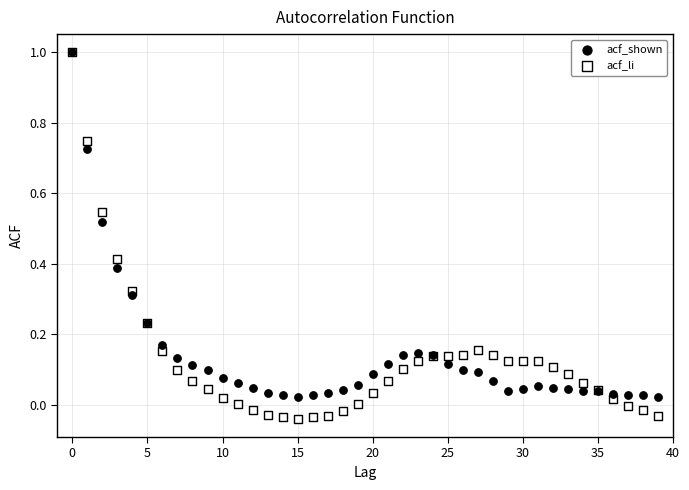

Which series contains the lowest Y value?

acf_li